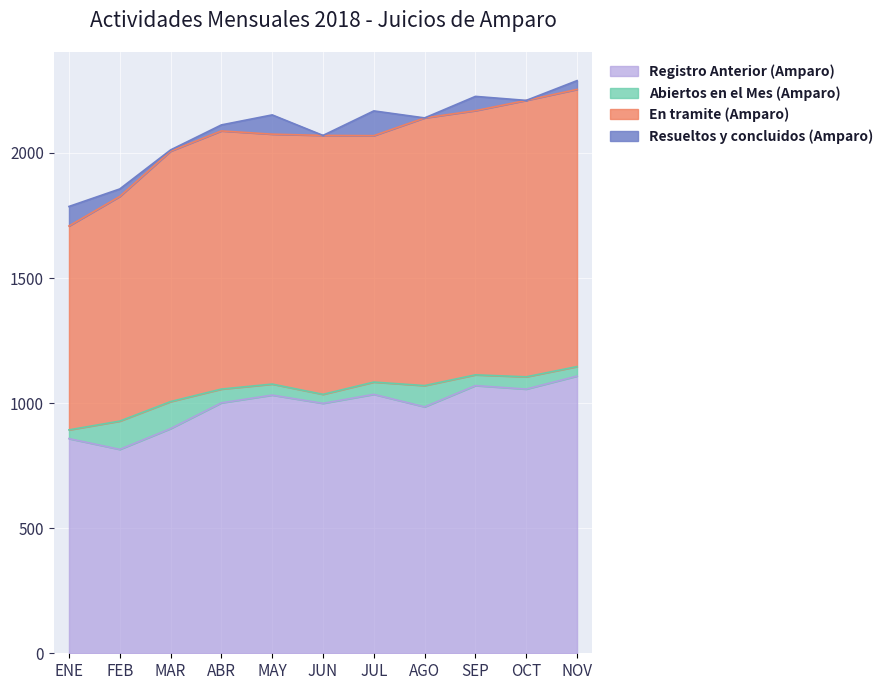

At which category is the sum across all series the highest?

NOV